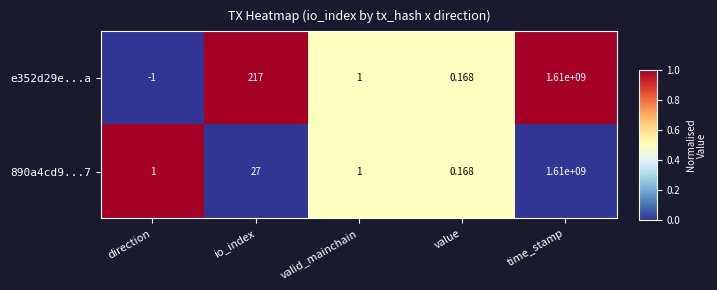

Rank the categories by e352d29e...a value from highest to lowest.

time_stamp, io_index, valid_mainchain, value, direction